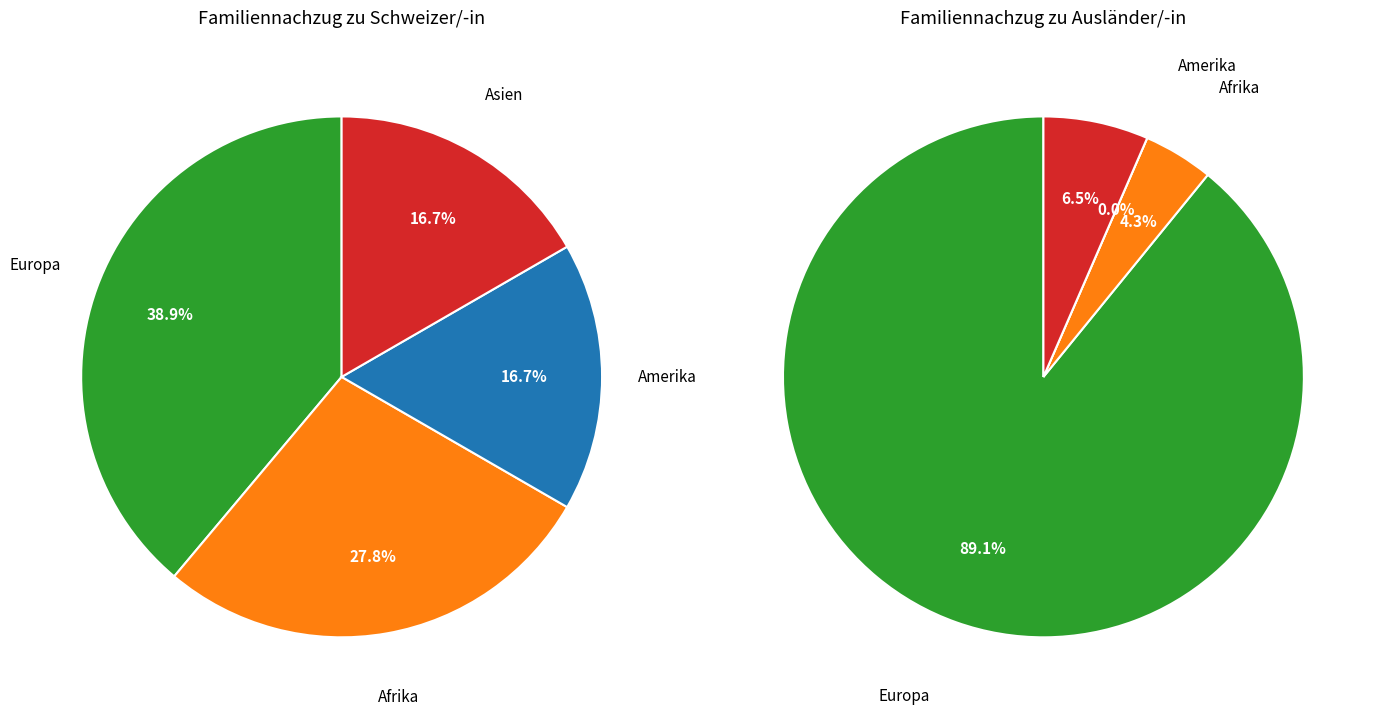

Between Afrika and Asien, which series saw the biggest shift?

Familiennachzug zu Schweizer/-in